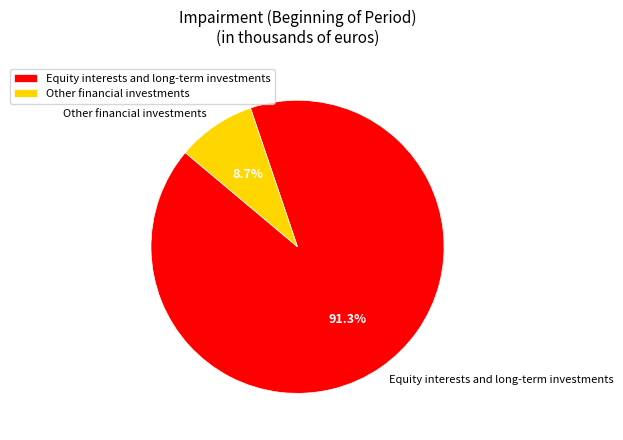

Count the number of slices in the pie.

2